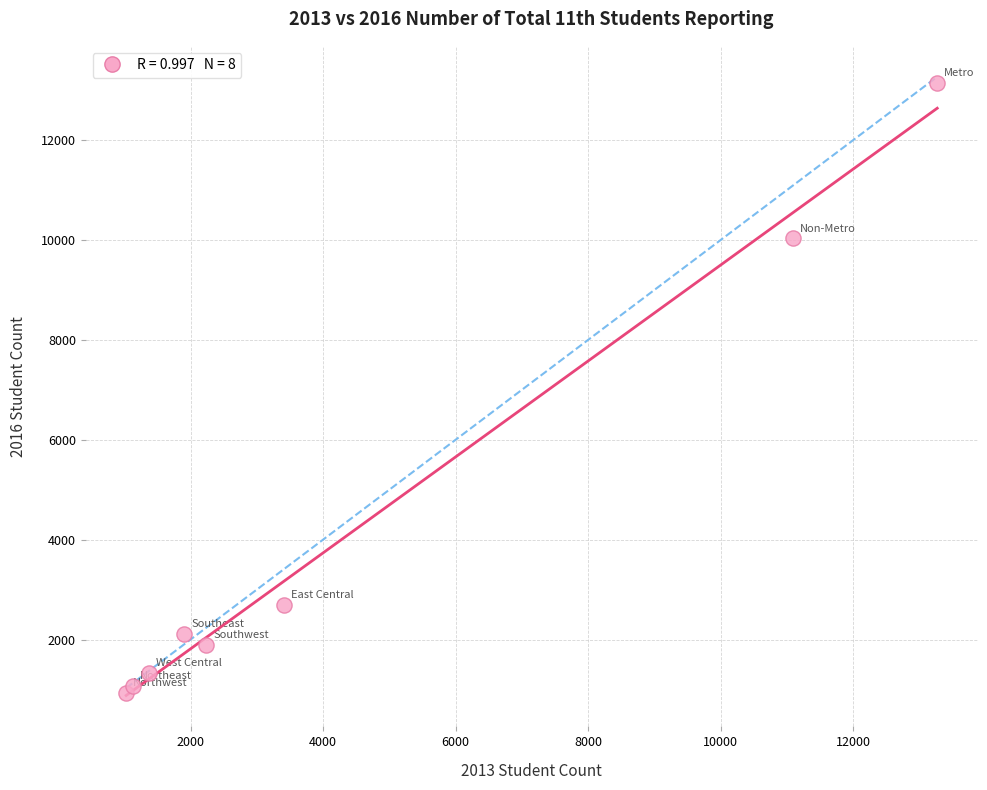

What Y value in the scatter plot is closest to 7040?

10030